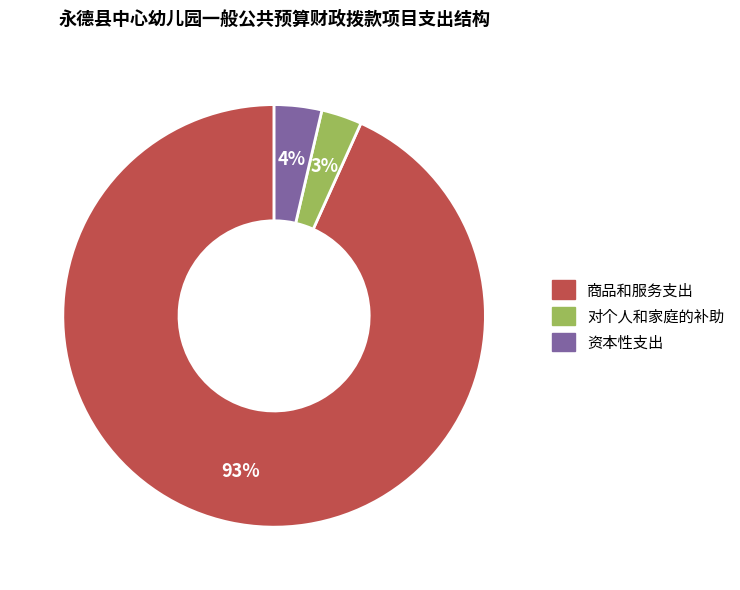

Is there any slice that represents more than half of the pie?

Yes